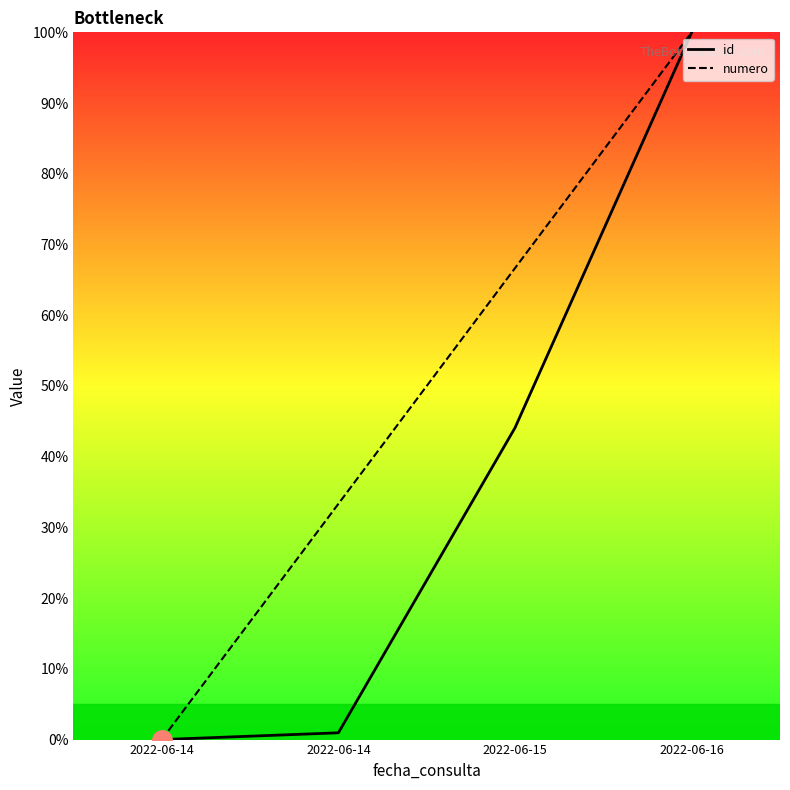

Is this an area chart (filled region under the line)?

No